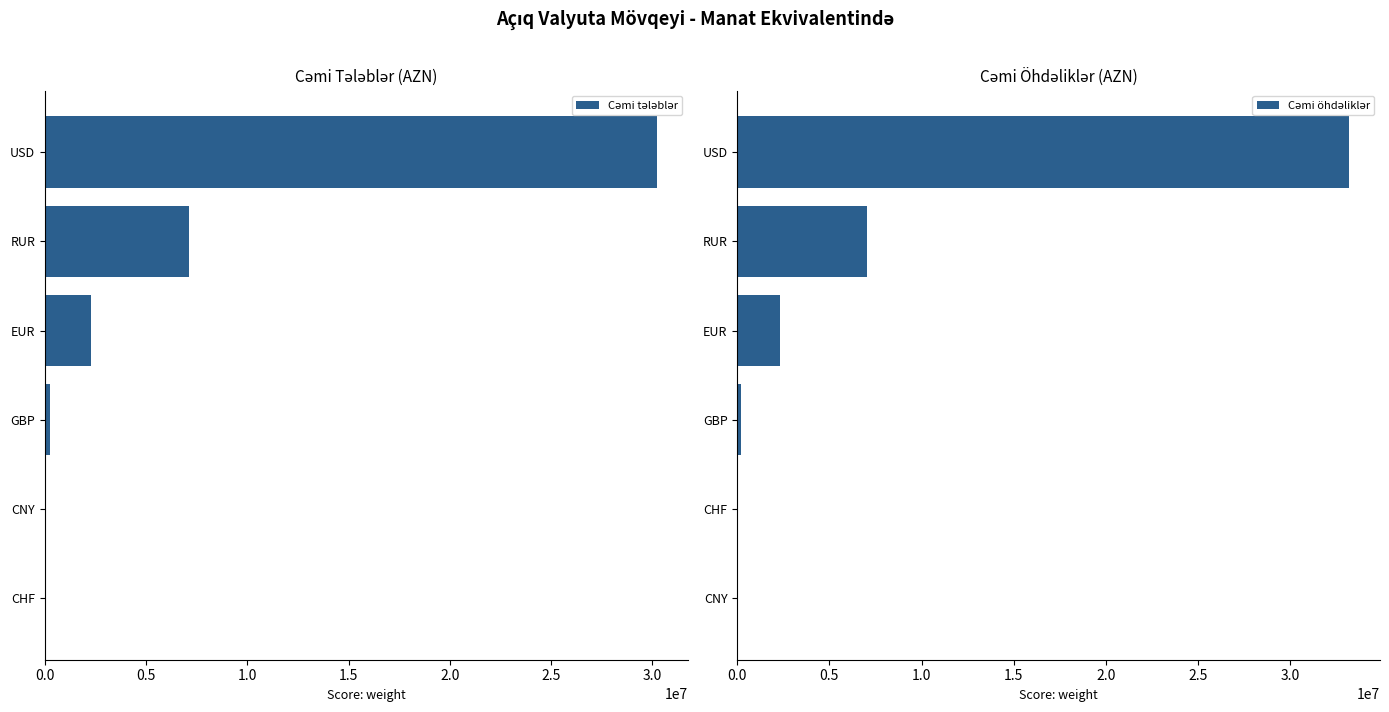

What is the average value of the Cəmi öhdəliklər series?

7142515.7